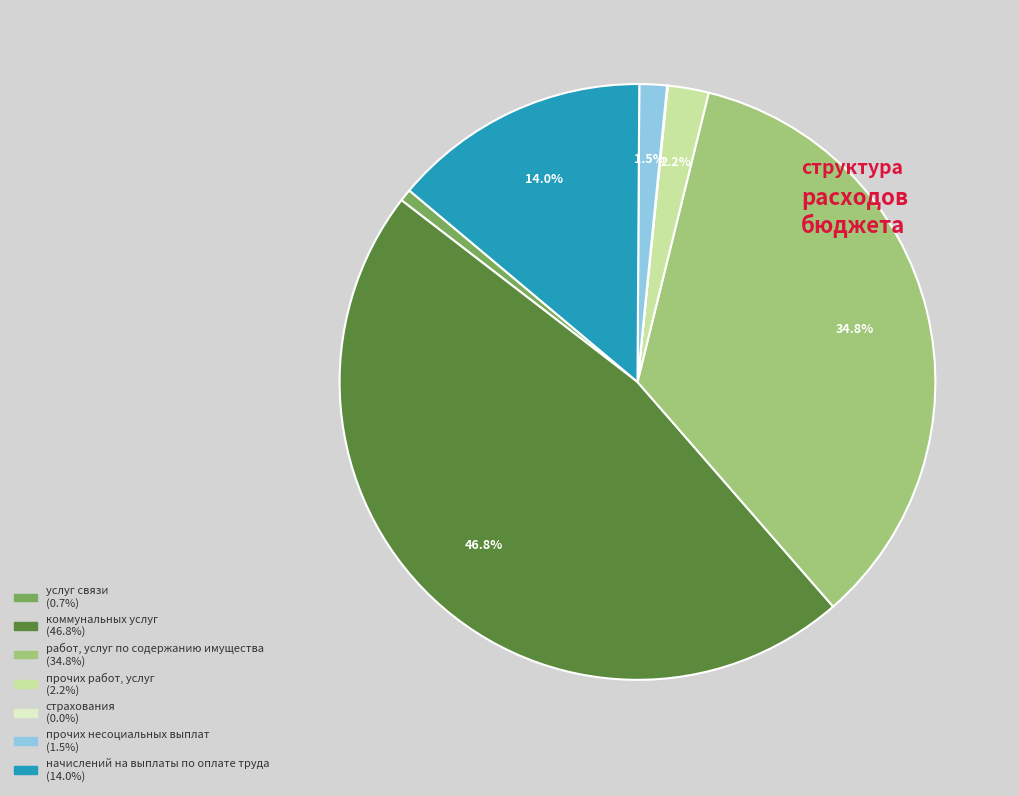

Does any single category account for the majority?

No